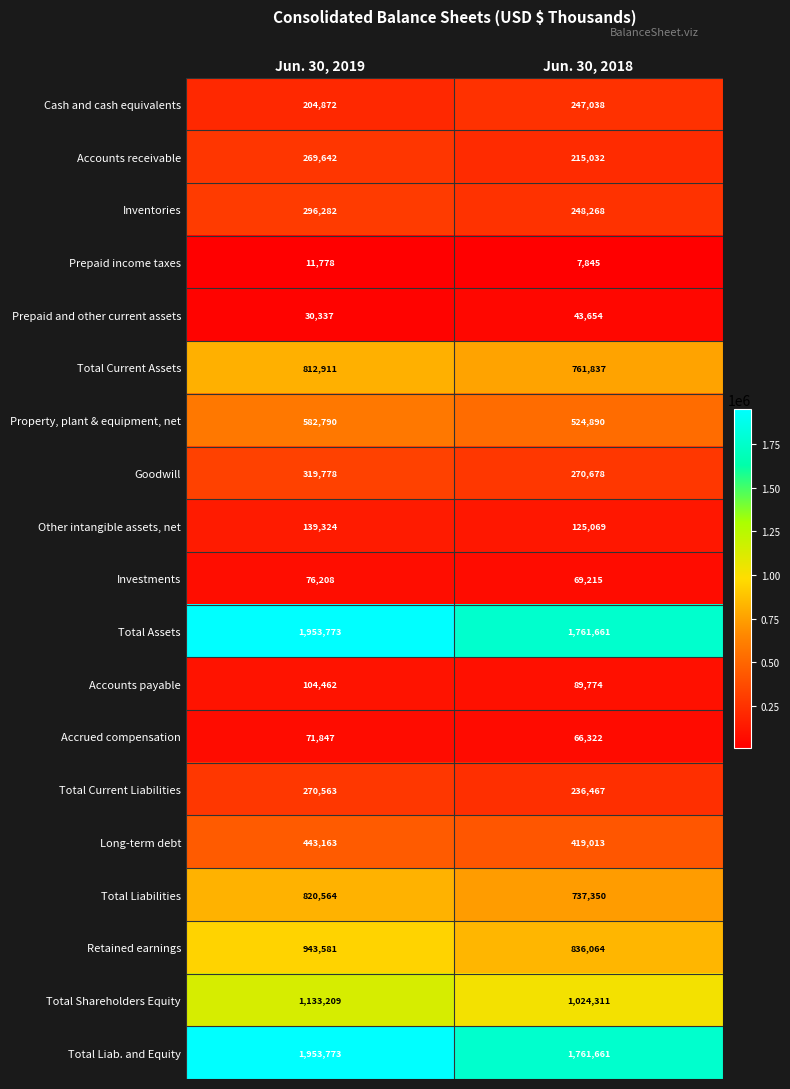

Is the value of Property, plant & equipment, net at Jun. 30, 2019 greater than the value of Long-term debt at Jun. 30, 2019?

Yes